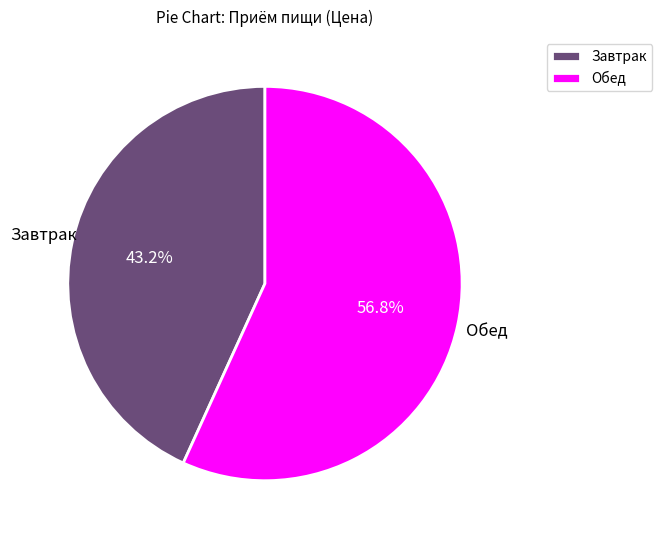

The Обед slice represents 57% of the pie. True or false?

True